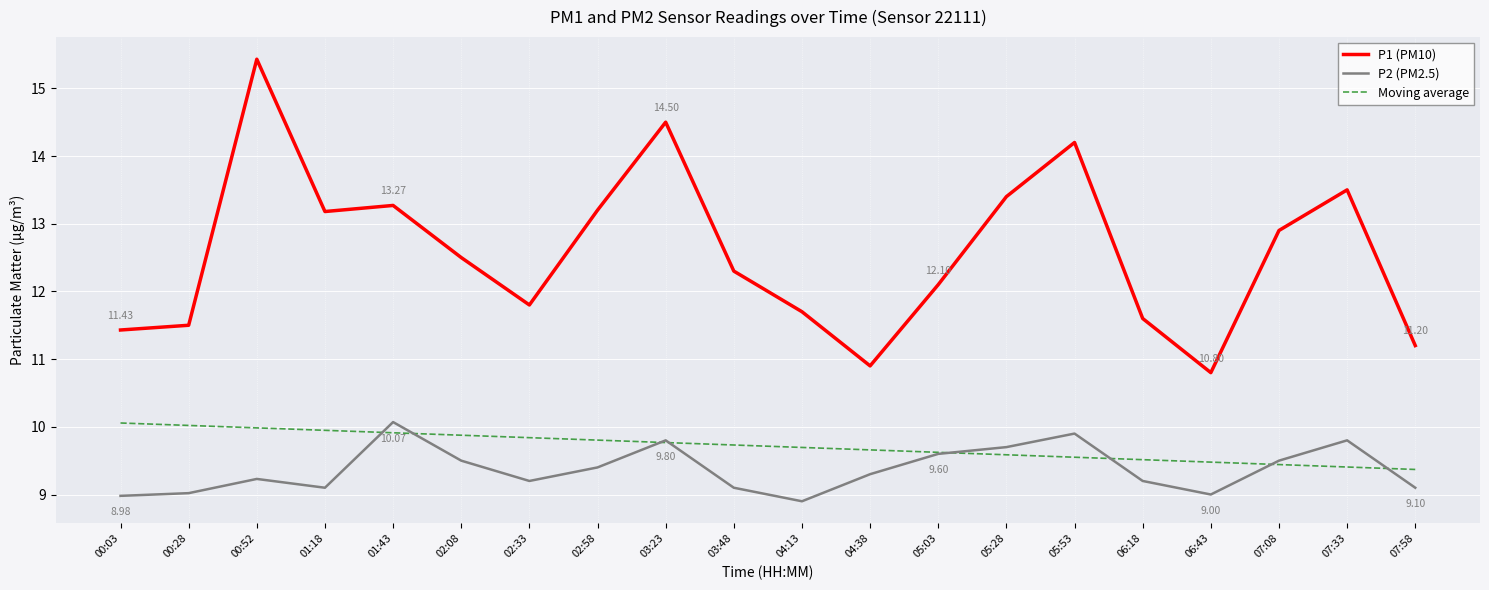

Which series changed the most between 00:52 and 06:18?

P1 (PM10)